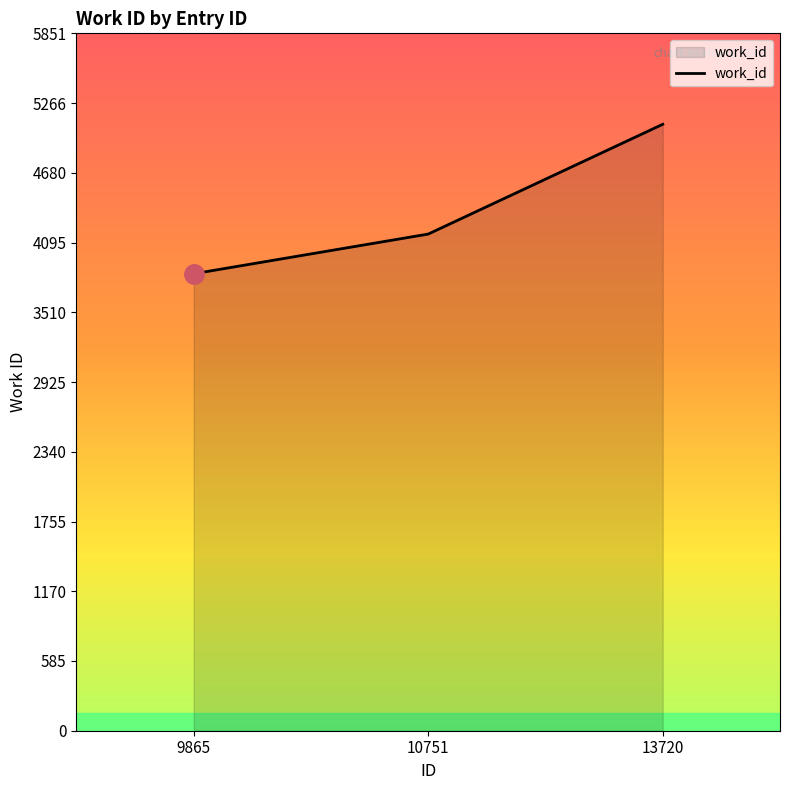

Count the number of categories in the chart.

3